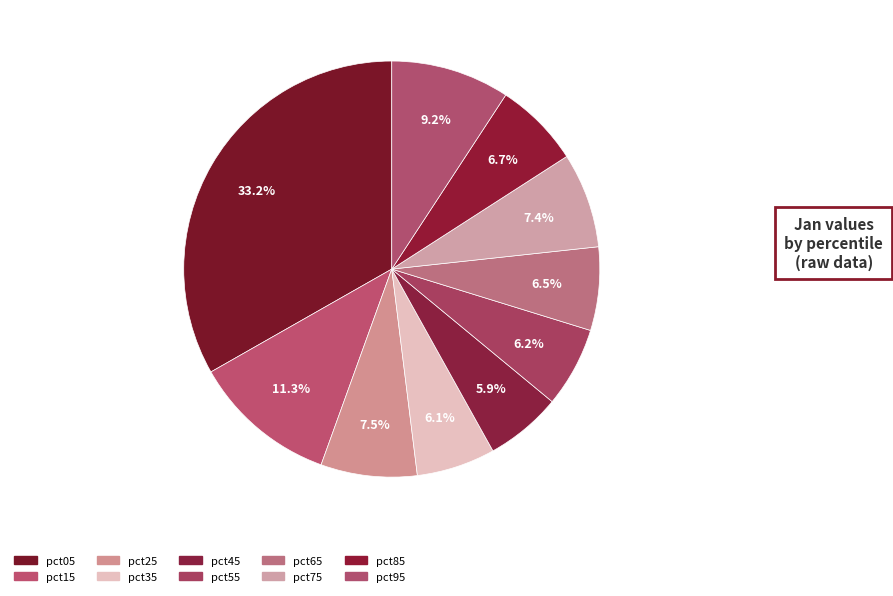

How many slices are in this pie chart?

10